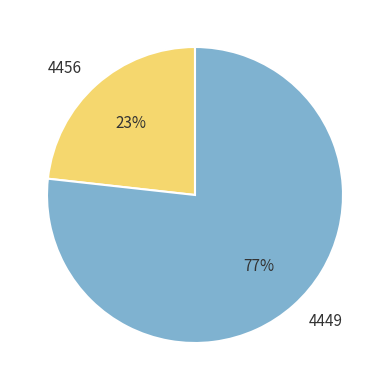

To the nearest percent, what is the combined percentage of 4456 and 4449?

100%